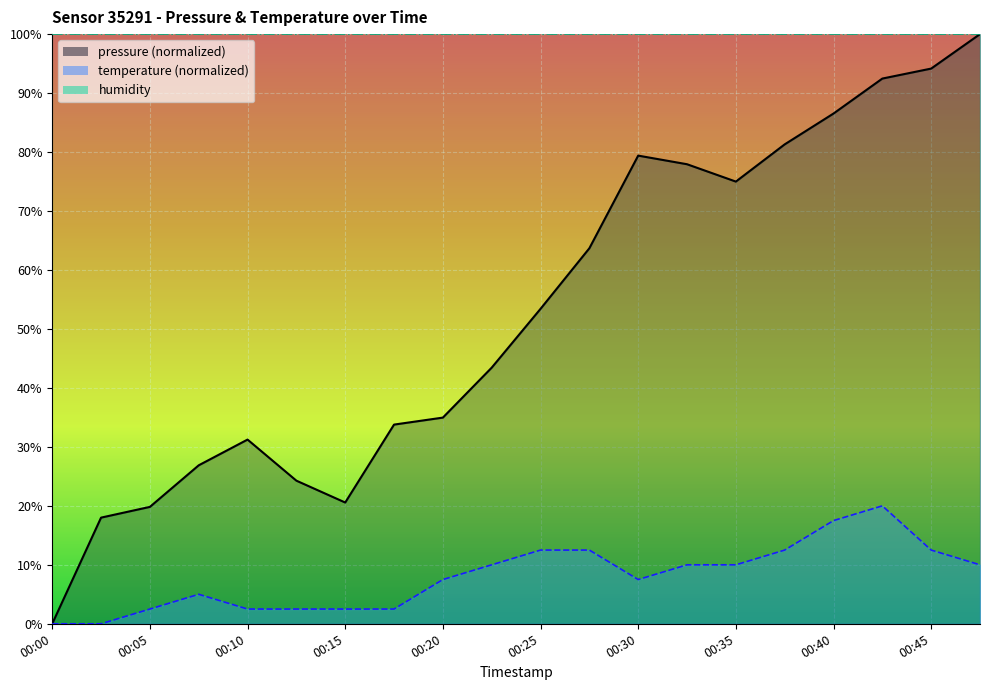

True or false: temperature and pressure cross at least once.

False